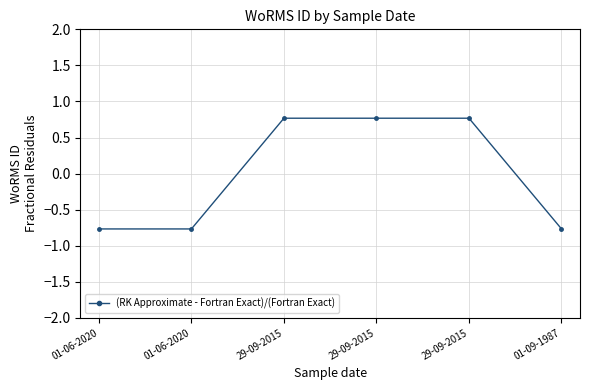

How many lines are shown in the chart?

1